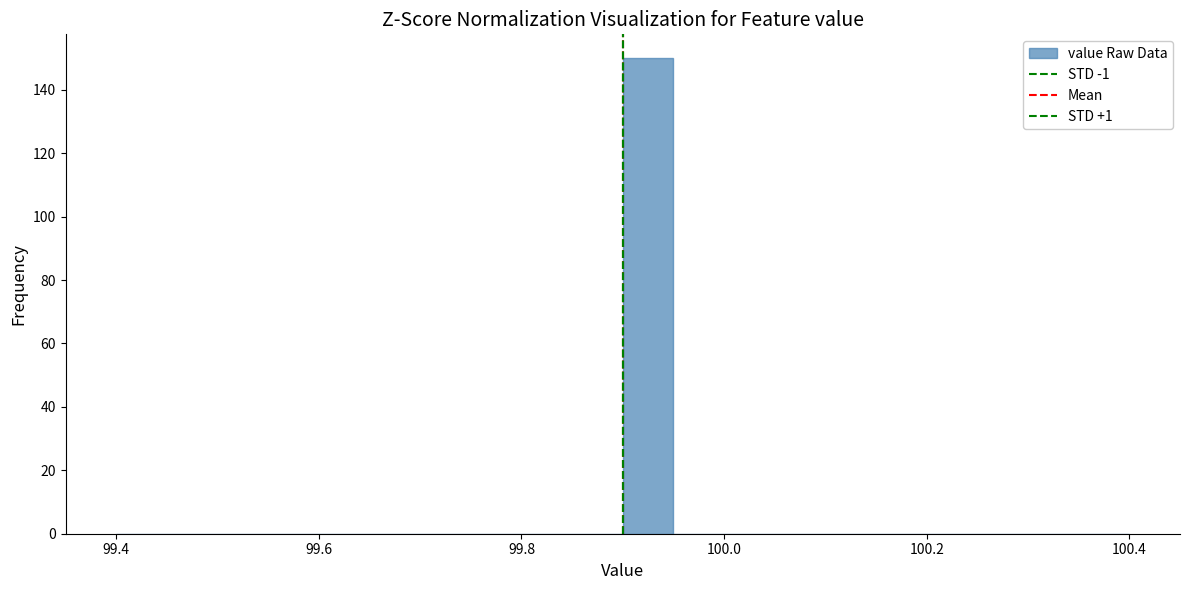

Read against the x-axis, roughly where is the centre of the tallest bar?

99.92